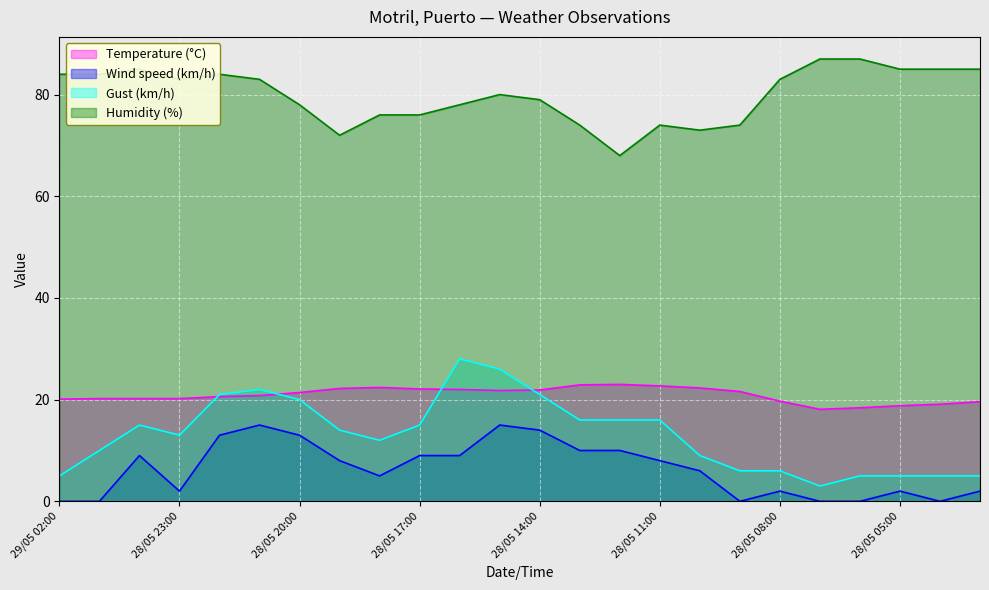

Reading left to right, transcribe all the data shown in this chart.

Temperature (°C): 20.1	20.2	20.2	20.2	20.6	20.8	21.4	22.2	22.4	22.1	22.0	21.8	21.9	22.9	23.0	22.7	22.3	21.6	19.7	18.1	18.4	18.8	19.1	19.6
Wind speed (km/h): 0.0	0.0	9.0	2.0	13.0	15.0	13.0	8.0	5.0	9.0	9.0	15.0	14.0	10.0	10.0	8.0	6.0	0.0	2.0	0.0	0.0	2.0	0.0	2.0
Gust (km/h): 5.0	10.0	15.0	13.0	21.0	22.0	20.0	14.0	12.0	15.0	28.0	26.0	21.0	16.0	16.0	16.0	9.0	6.0	6.0	3.0	5.0	5.0	5.0	5.0
Humidity (%): 84.0	84.0	85.0	83.0	84.0	83.0	78.0	72.0	76.0	76.0	78.0	80.0	79.0	74.0	68.0	74.0	73.0	74.0	83.0	87.0	87.0	85.0	85.0	85.0